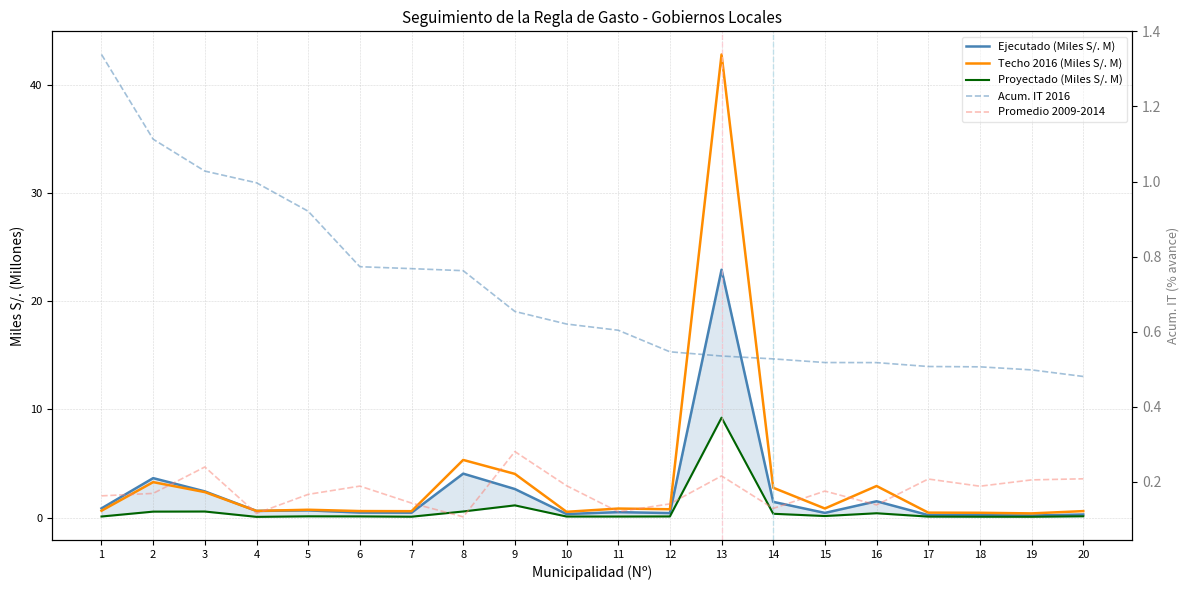

Reading left to right, transcribe all the data shown in this chart.

Ejecutado (Miles S/. M): 0.9	3.7	2.4	0.6	0.7	0.5	0.5	4.1	2.6	0.3	0.5	0.4	22.9	1.5	0.4	1.5	0.2	0.2	0.2	0.3
Techo 2016 (Miles S/. M): 0.6	3.3	2.4	0.6	0.7	0.6	0.6	5.3	4.0	0.5	0.8	0.8	42.8	2.8	0.8	2.9	0.5	0.4	0.4	0.6
Proyectado (Miles S/. M): 0.1	0.6	0.6	0.1	0.1	0.1	0.1	0.6	1.1	0.1	0.1	0.1	9.2	0.4	0.1	0.4	0.1	0.1	0.1	0.1
Acum. IT 2016: 1.3	1.1	1.0	1.0	0.9	0.8	0.8	0.8	0.7	0.6	0.6	0.5	0.5	0.5	0.5	0.5	0.5	0.5	0.5	0.5
Promedio 2009-2014: 0.2	0.2	0.2	0.1	0.2	0.2	0.1	0.1	0.3	0.2	0.1	0.1	0.2	0.1	0.2	0.1	0.2	0.2	0.2	0.2